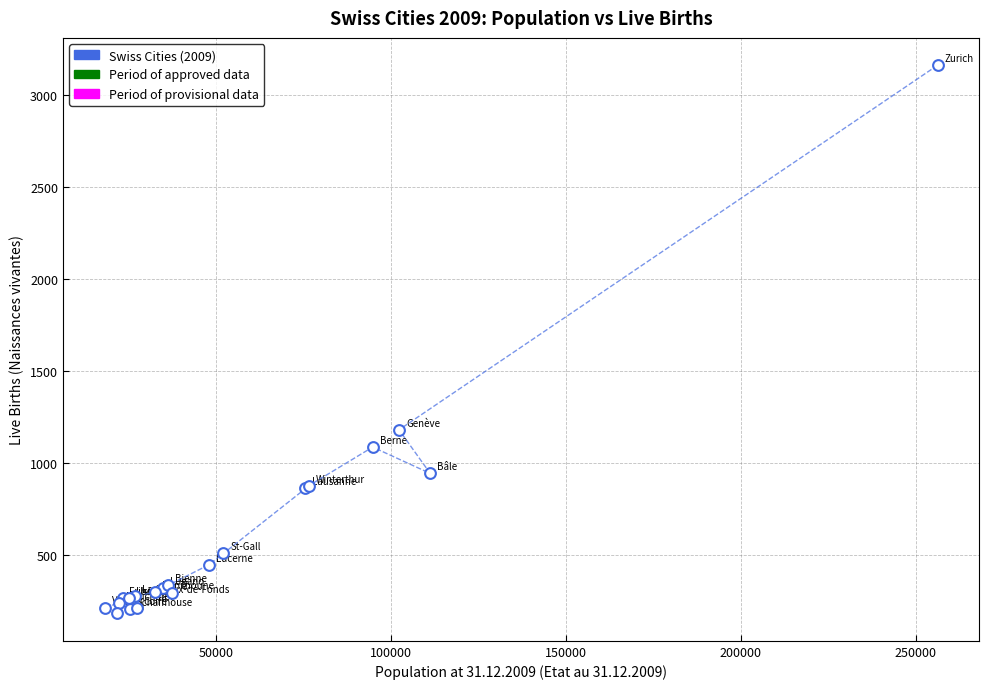

What Y value in the scatter plot is closest to 1673?

1182